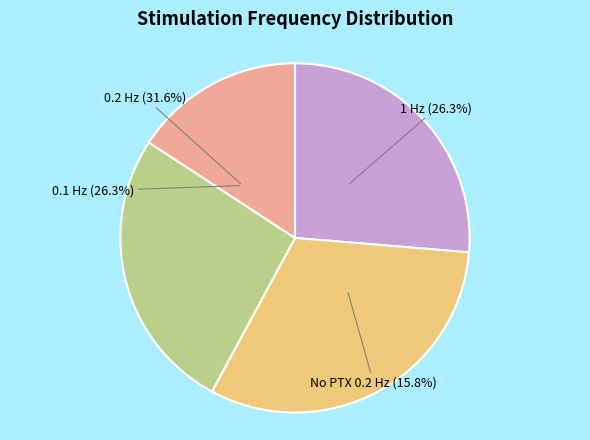

Is it true that 0.2 Hz is 25% of the pie?

False